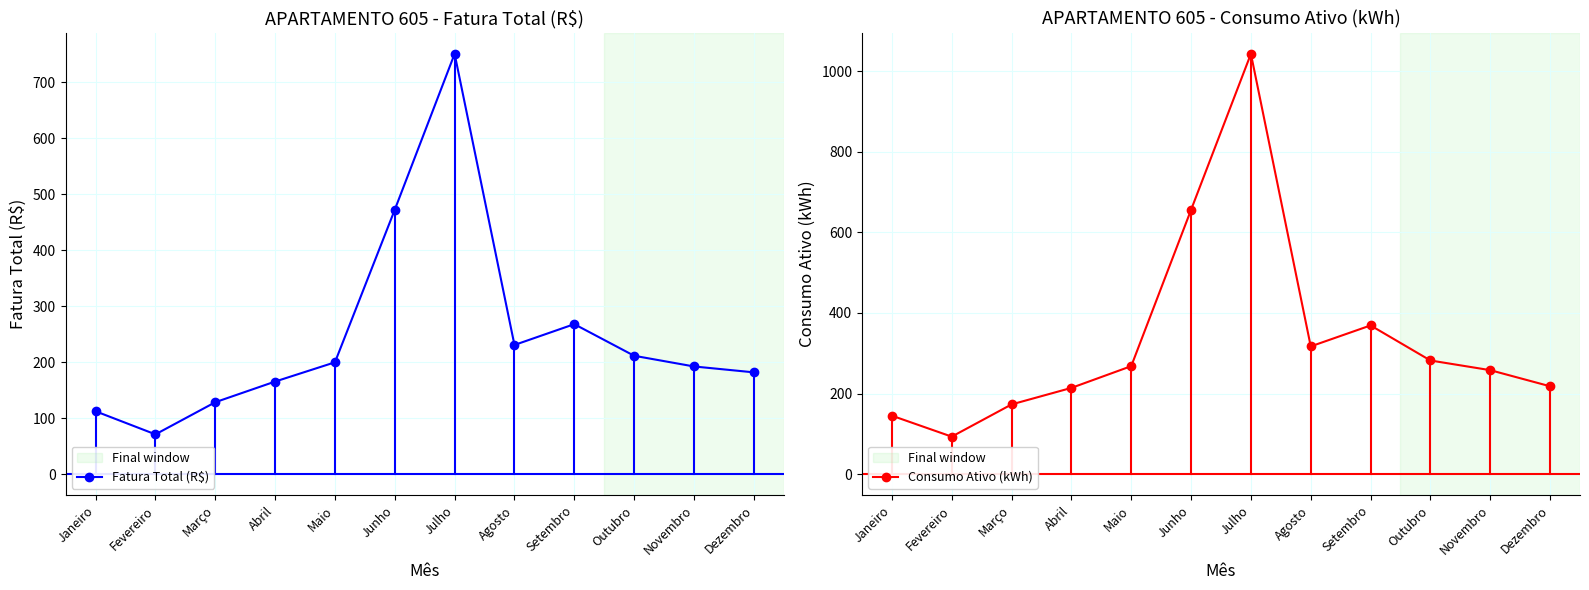

Is it true that Fatura Total (R$) equals 455.7 at Setembro?

False